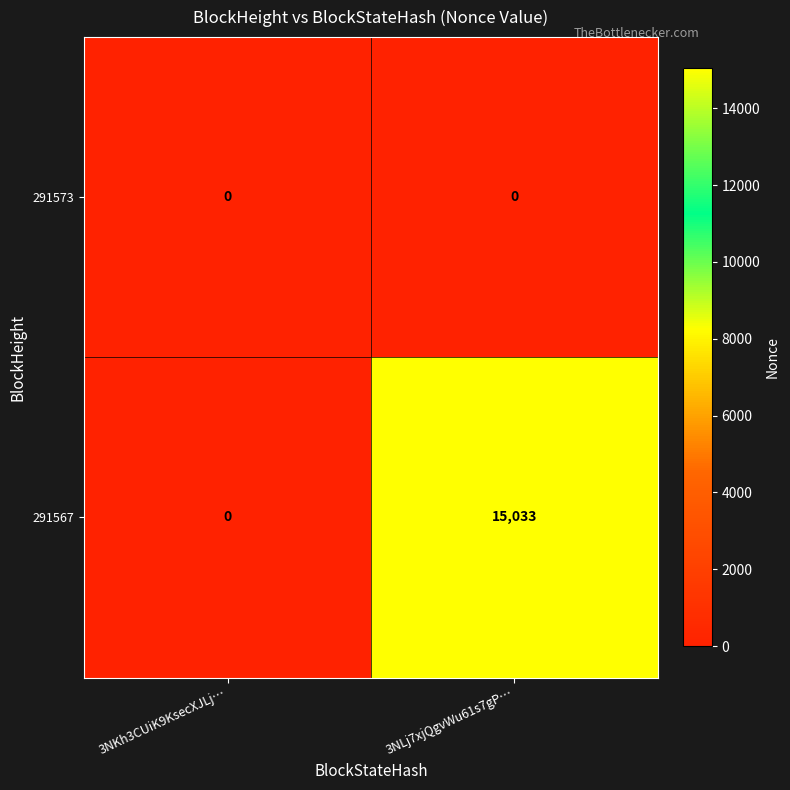

Reading left to right, transcribe all the data shown in this chart.

291573: 3NKh3CUiK9KsecXJLj…=0	3NLj7xjQgvWu61s7gP…=0
291567: 3NKh3CUiK9KsecXJLj…=0	3NLj7xjQgvWu61s7gP…=15033